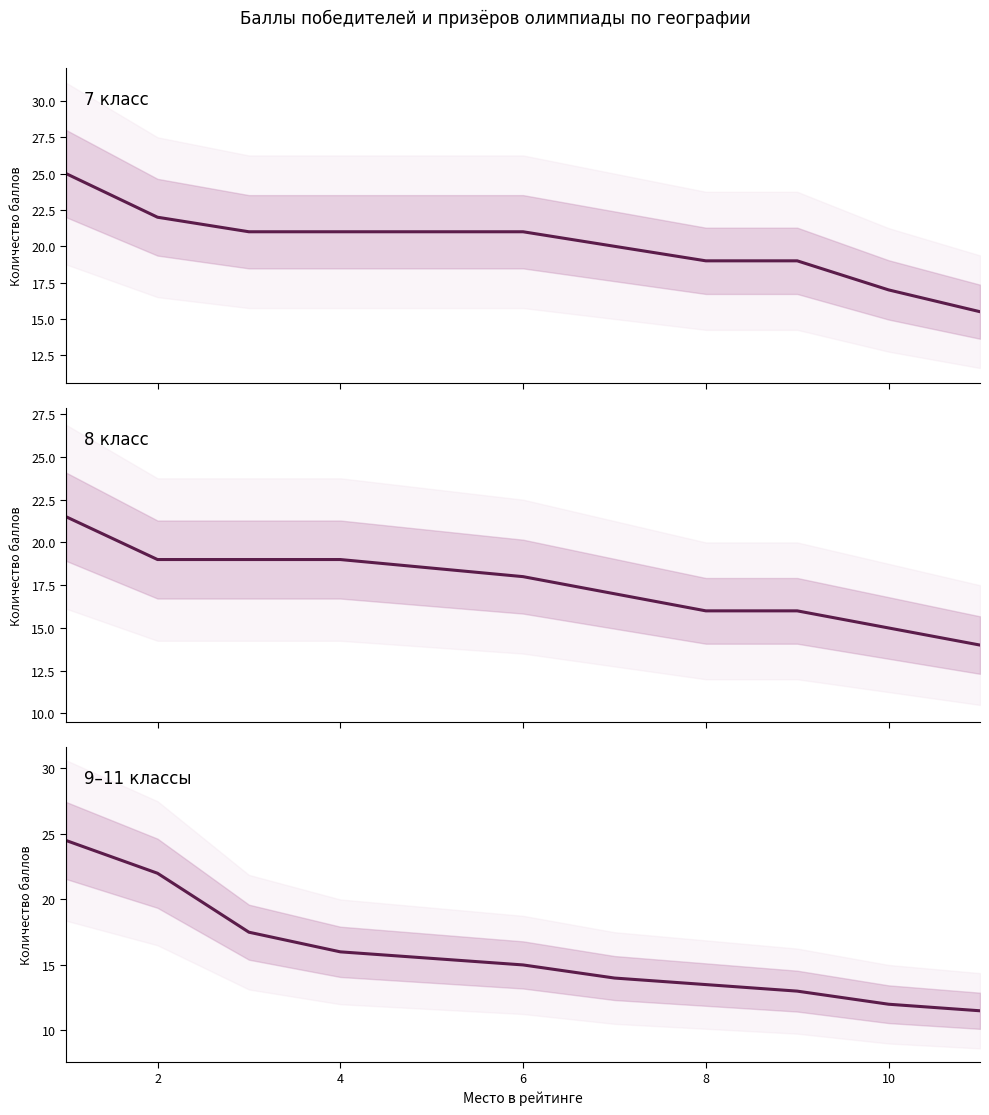

What is the sum of all 8 класс values?

193.0